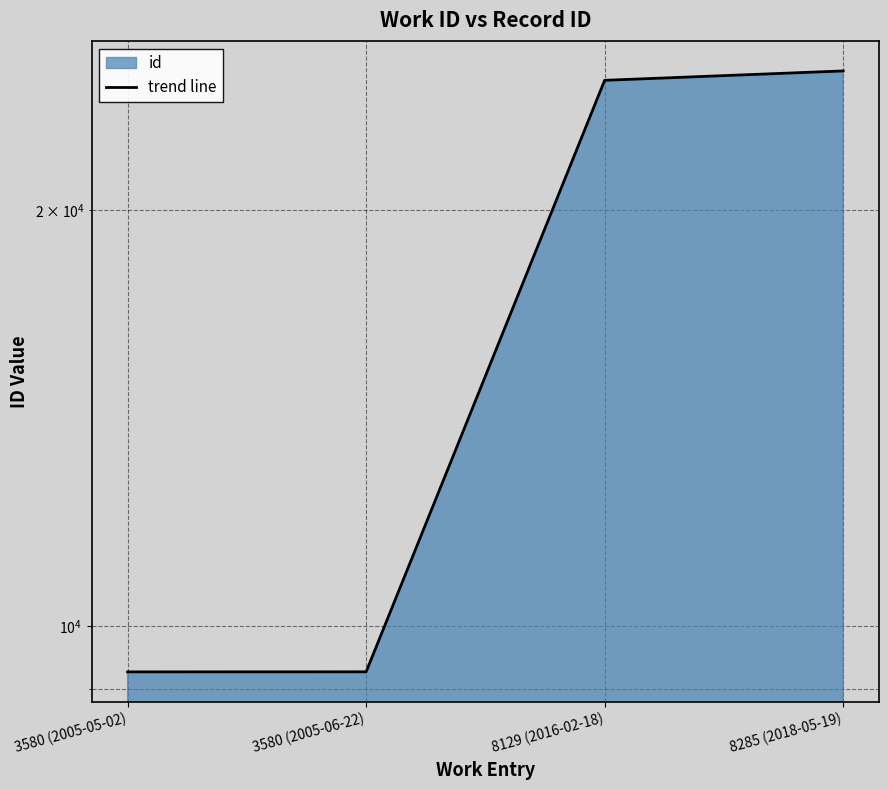

True or false: there are more than 1 points higher than both neighbors.

False